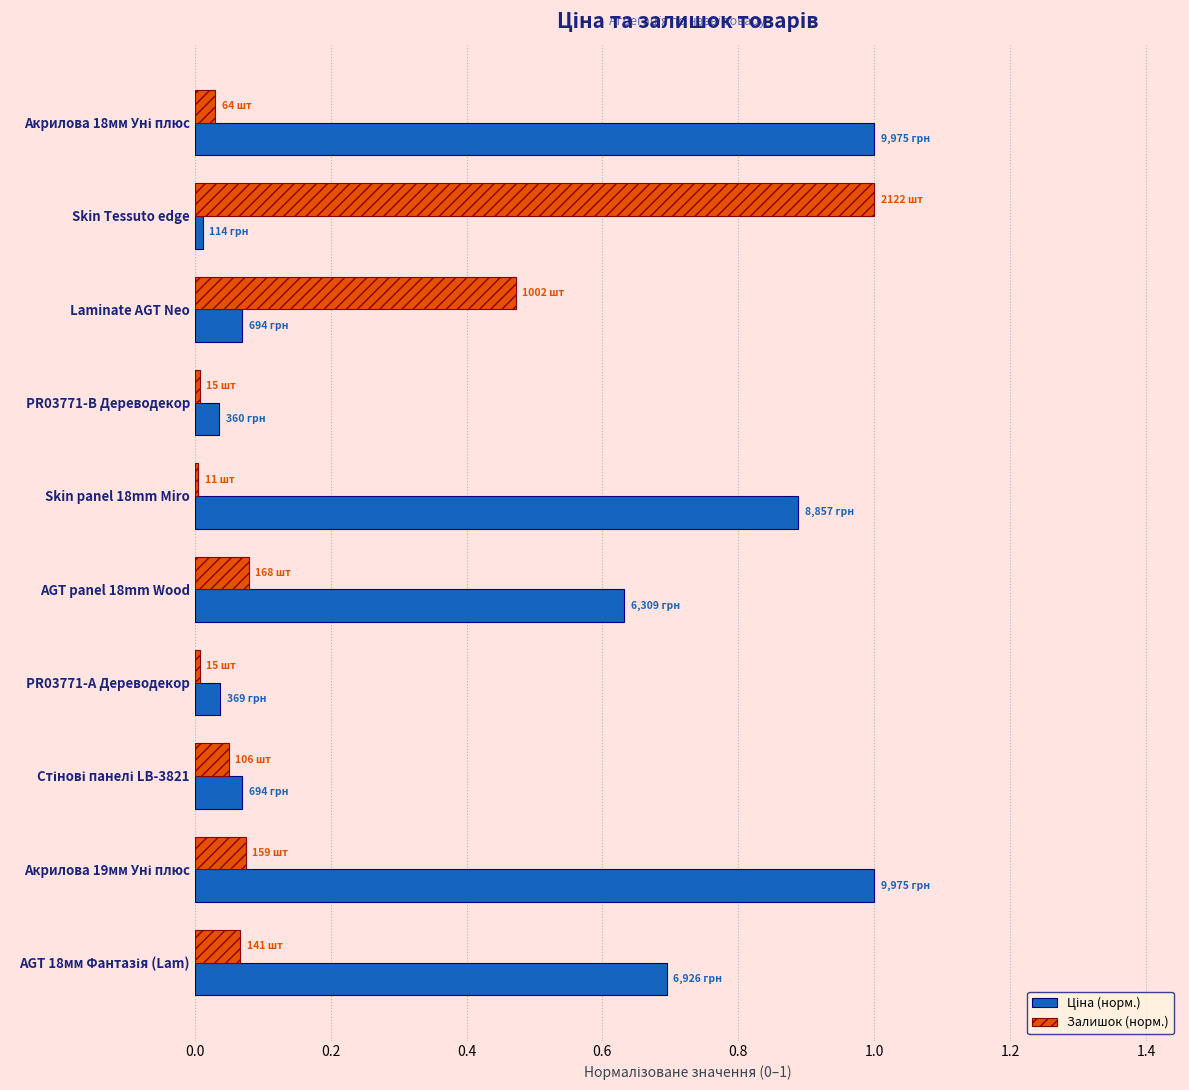

At which label does Залишок (норм.) reach its peak?

Skin Tessuto edge